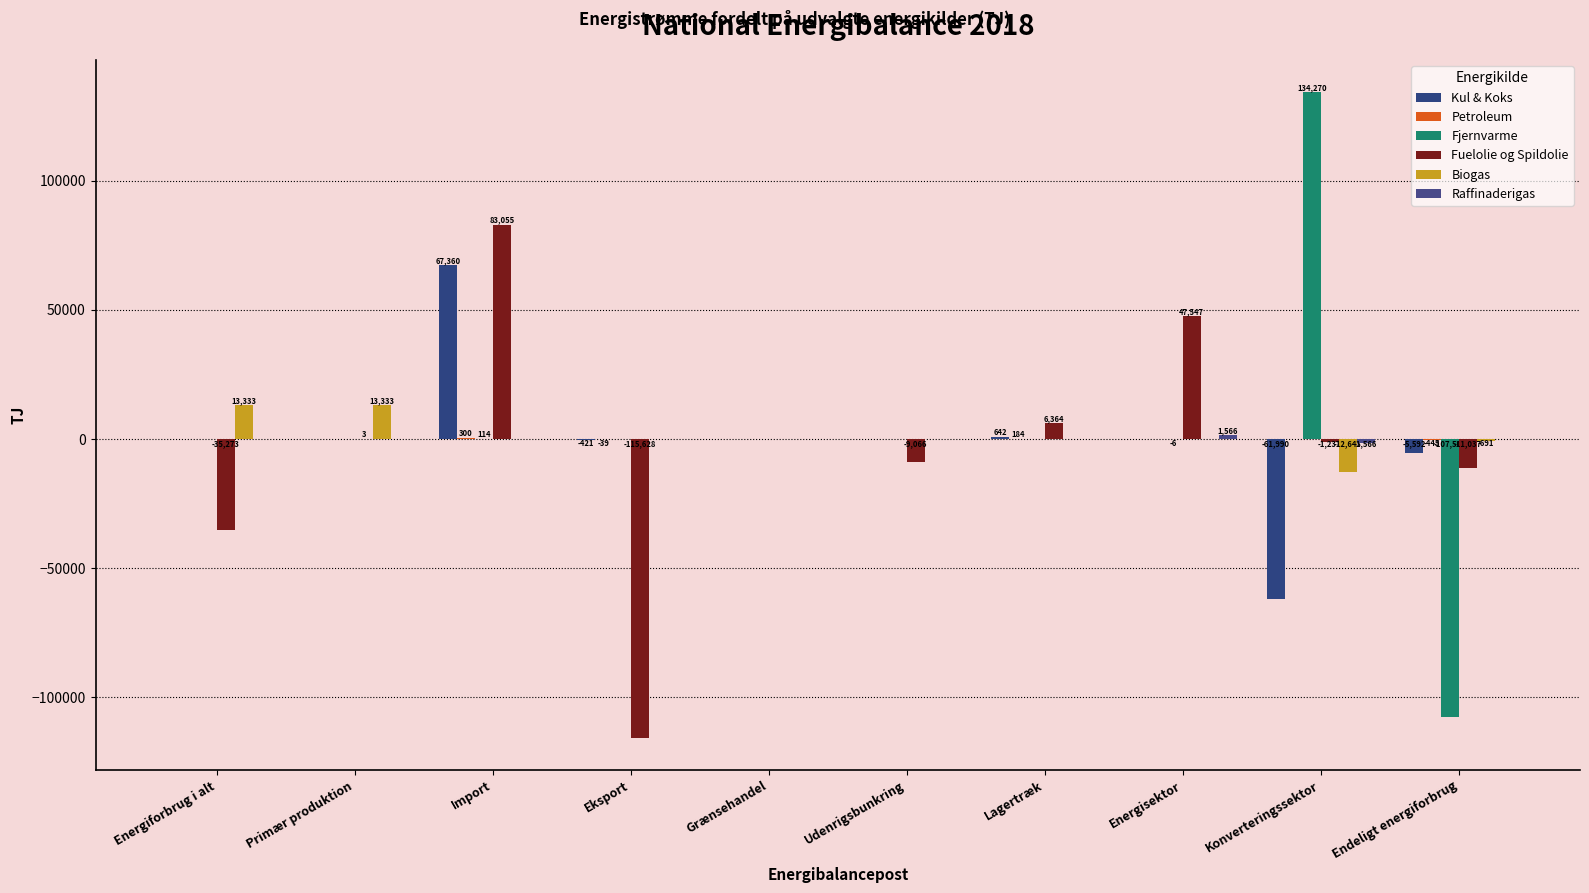

Which series has the largest total across all categories?

Fjernvarme